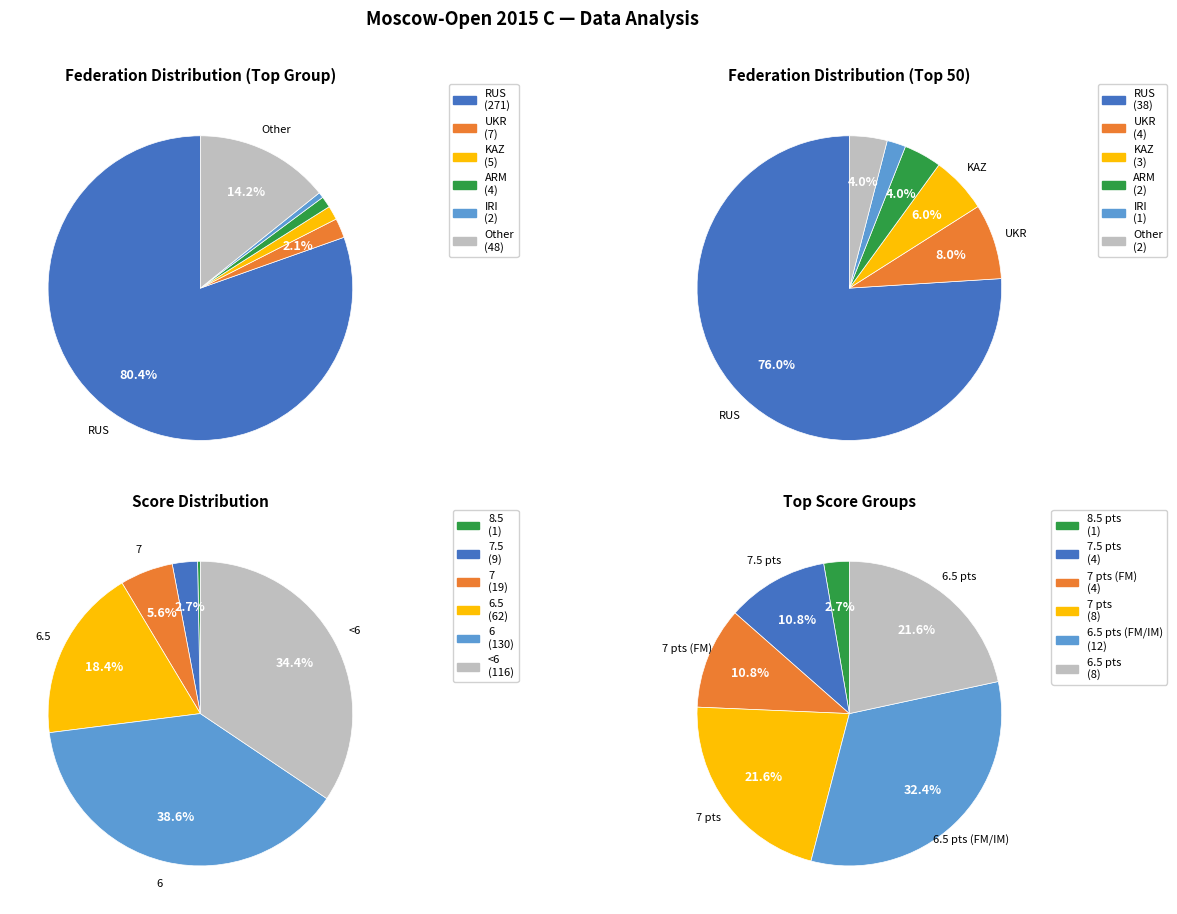

Combined, what portion of the pie is KAZ and Other?

15.4%